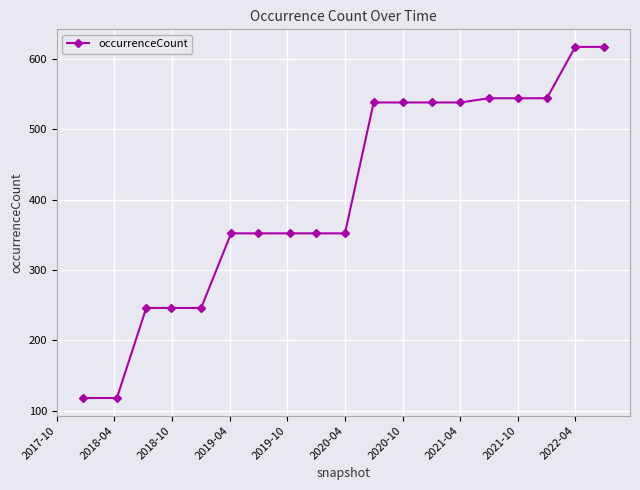

Does the chart have visible grid lines?

Yes